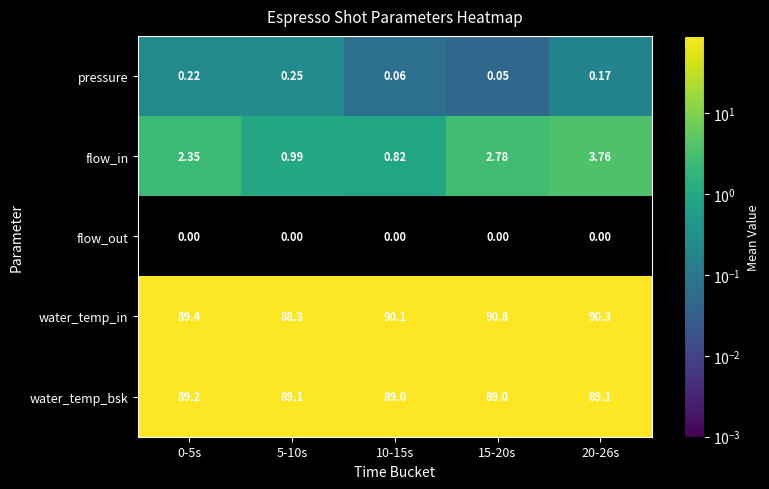

Which series has the largest range (max minus min)?

flow_in